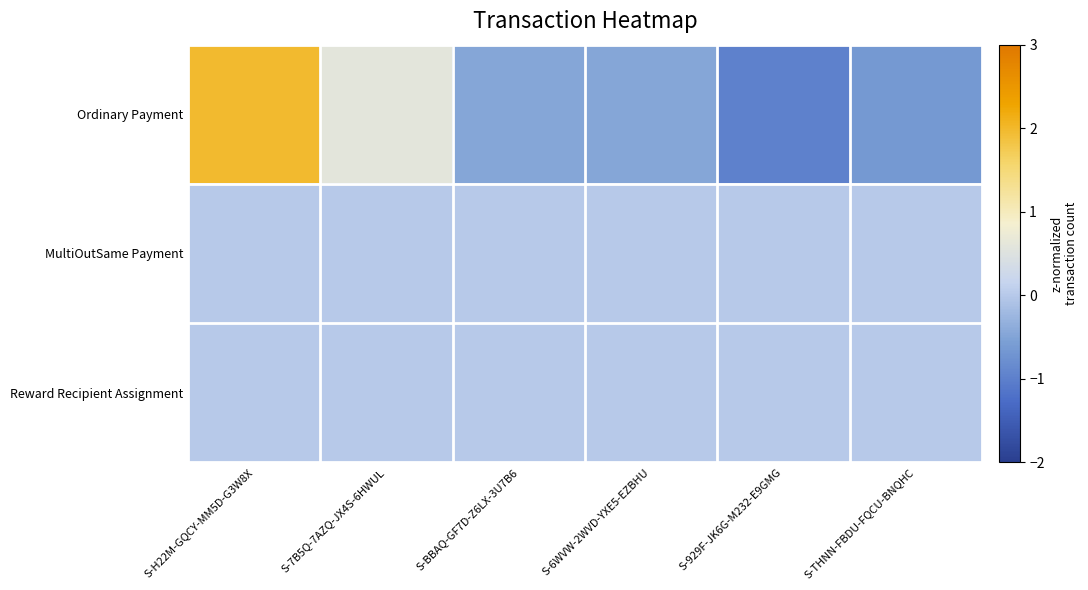

At which category does the chart reach its minimum across all series?

S-929F-JK6G-M232-E9GMG